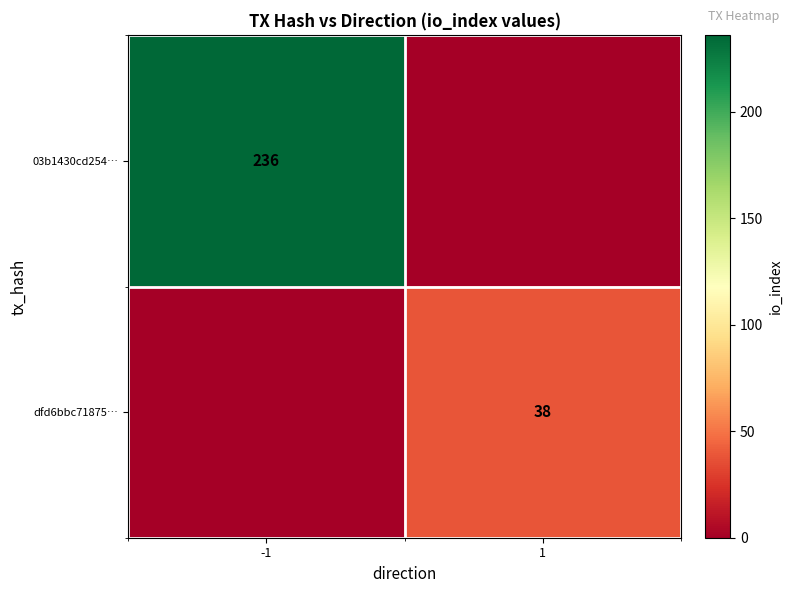

True or false: 03b1430cd254… has a value of 379 at -1.

False